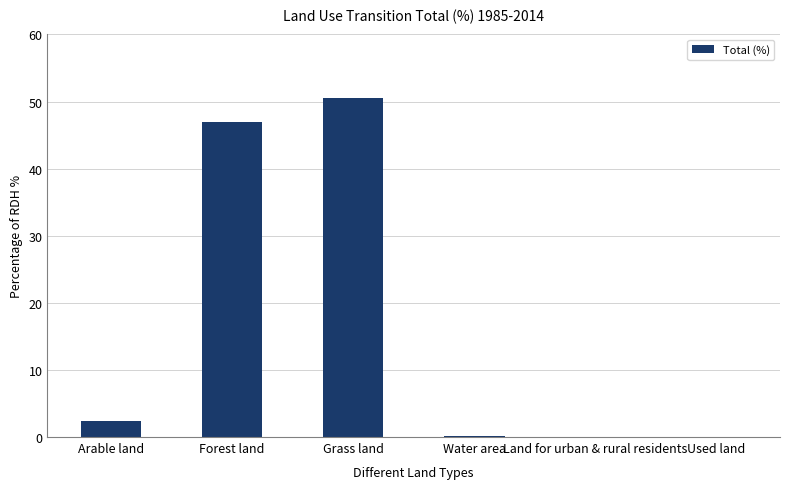

Which label corresponds to the largest value in the chart?

Grass land